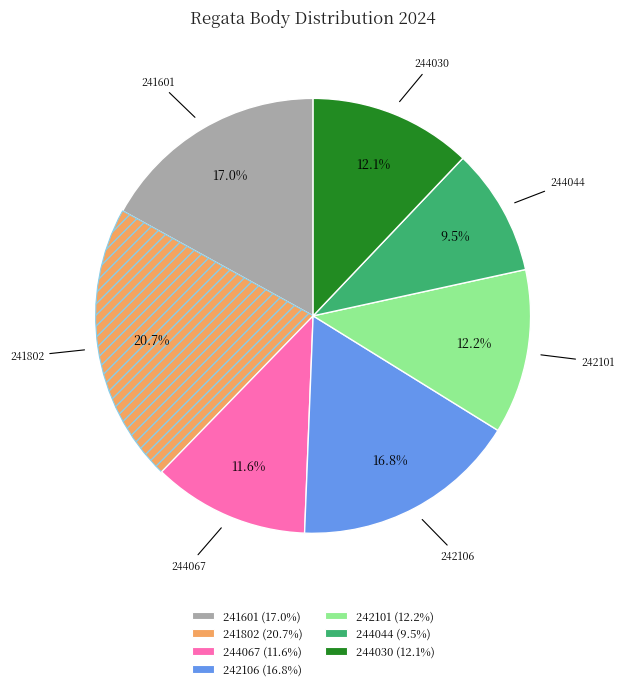

Is there any slice that represents more than half of the pie?

No